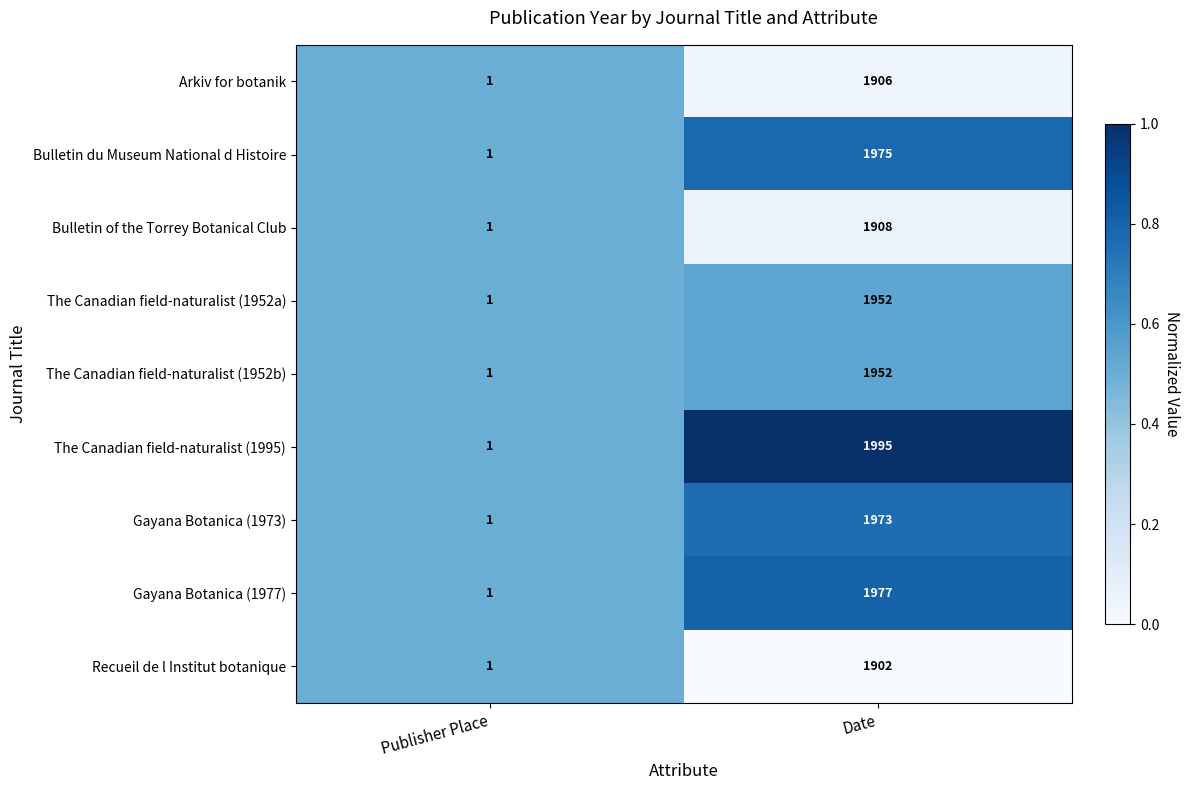

Where is Bulletin du Museum National d Histoire nearest to the value 988?

Publisher Place